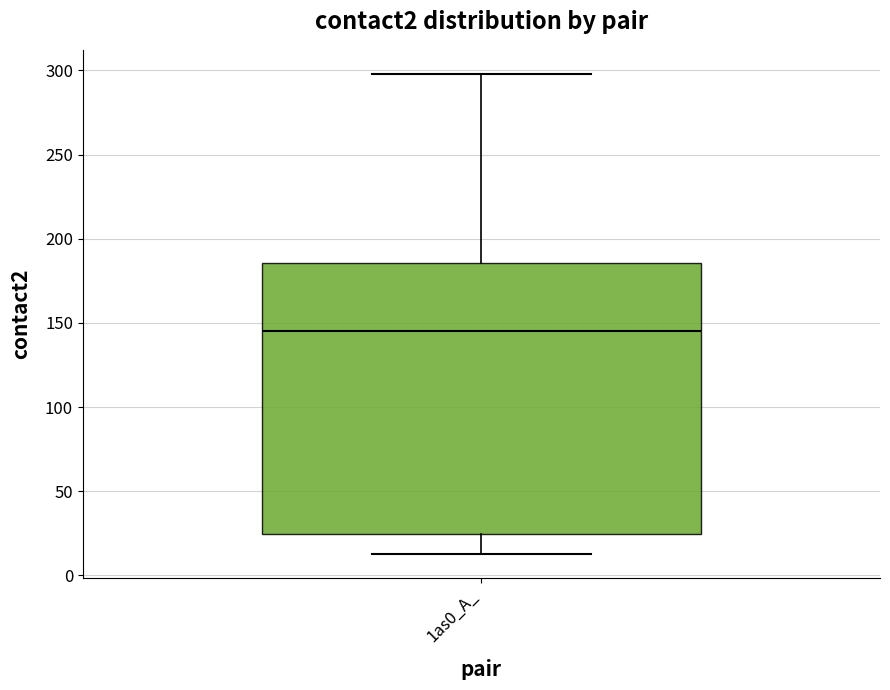

Read this box plot against the y-axis: the position of the median line, the range covered by the box, and the ends of both whiskers. The values are not printed on the chart, so give them approximately, as read against the axis.

median 145, box 25 to 185, whiskers 15 to 300